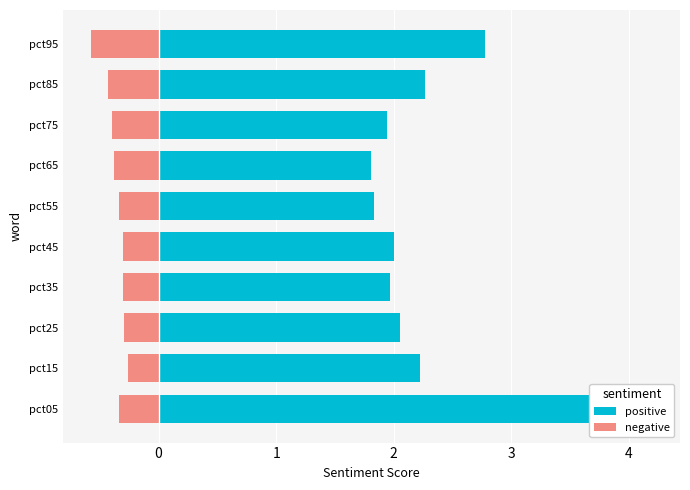

Rank the series by their average value, from highest to lowest.

positive, negative